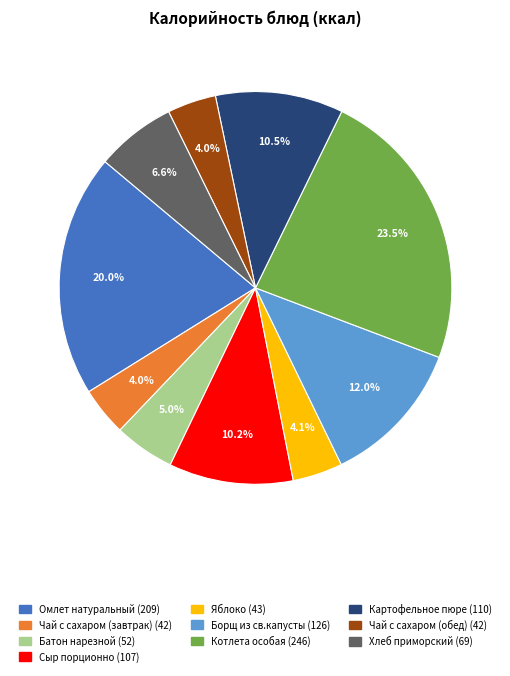

Which category has the biggest portion of the pie?

Котлета особая